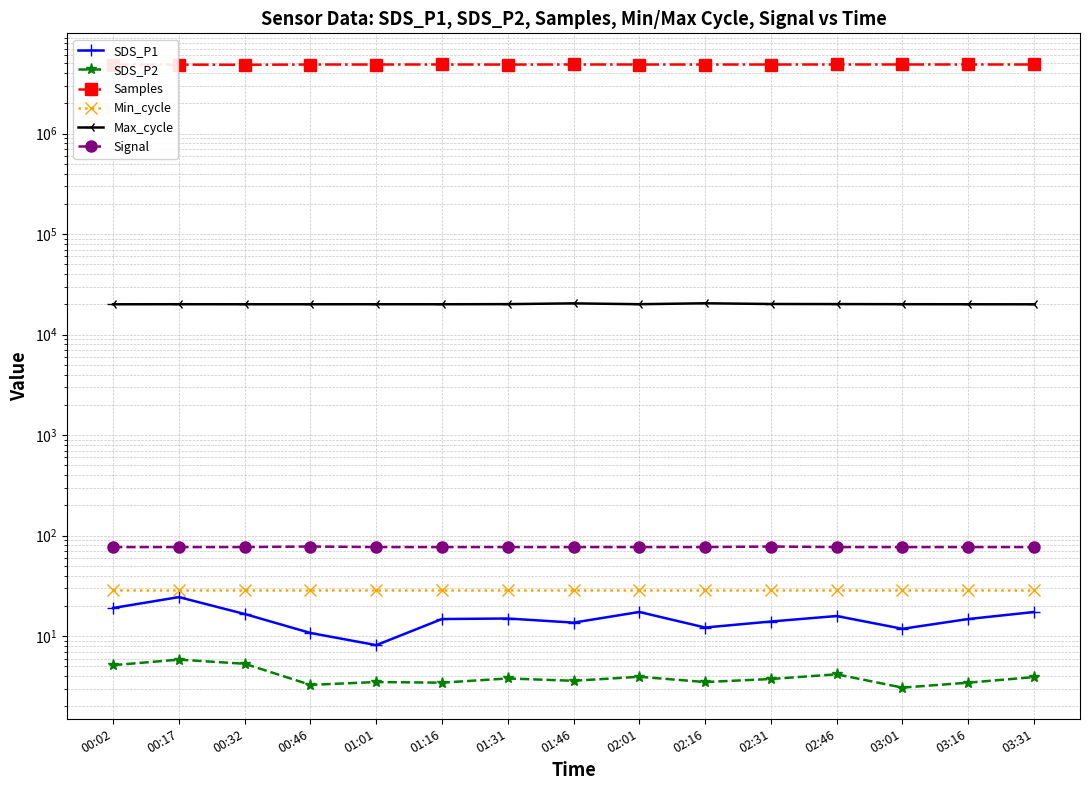

Reading left to right, transcribe all the data shown in this chart.

SDS_P1: 19.1	24.5	16.6	10.8	8.2	14.8	15.0	13.7	17.4	12.2	14.0	15.9	11.8	14.8	17.4
SDS_P2: 5.2	5.8	5.3	3.3	3.5	3.5	3.8	3.6	4.0	3.5	3.8	4.2	3.1	3.5	3.9
Samples: 4850104.0	4848210.0	4833226.0	4859576.0	4859269.0	4862843.0	4854871.0	4863384.0	4860114.0	4859596.0	4859458.0	4863120.0	4863834.0	4862843.0	4863218.0
Min_cycle: 29.0	29.0	29.0	29.0	29.0	29.0	29.0	29.0	29.0	29.0	29.0	29.0	29.0	29.0	29.0
Max_cycle: 20030.0	20057.0	20037.0	20037.0	20053.0	20037.0	20101.0	20454.0	20068.0	20494.0	20162.0	20120.0	20068.0	20037.0	20018.0
Signal: 77.0	77.0	77.0	78.0	77.0	77.0	77.0	77.0	77.0	77.0	78.0	77.0	77.0	77.0	77.0